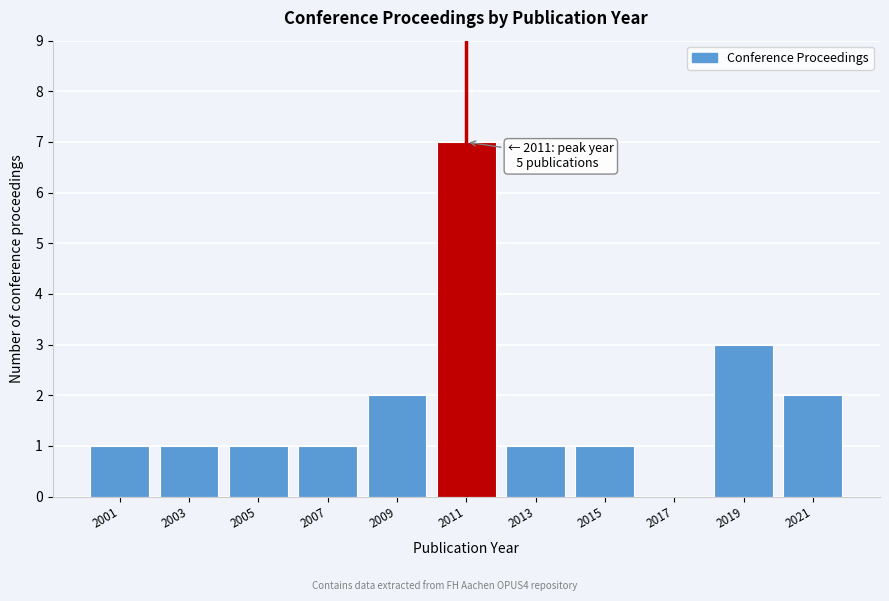

Reading right to left, what are all the values shown in this chart?

2021=2	2019=3	2017=0	2015=1	2013=1	2011=7	2009=2	2007=1	2005=1	2003=1	2001=1